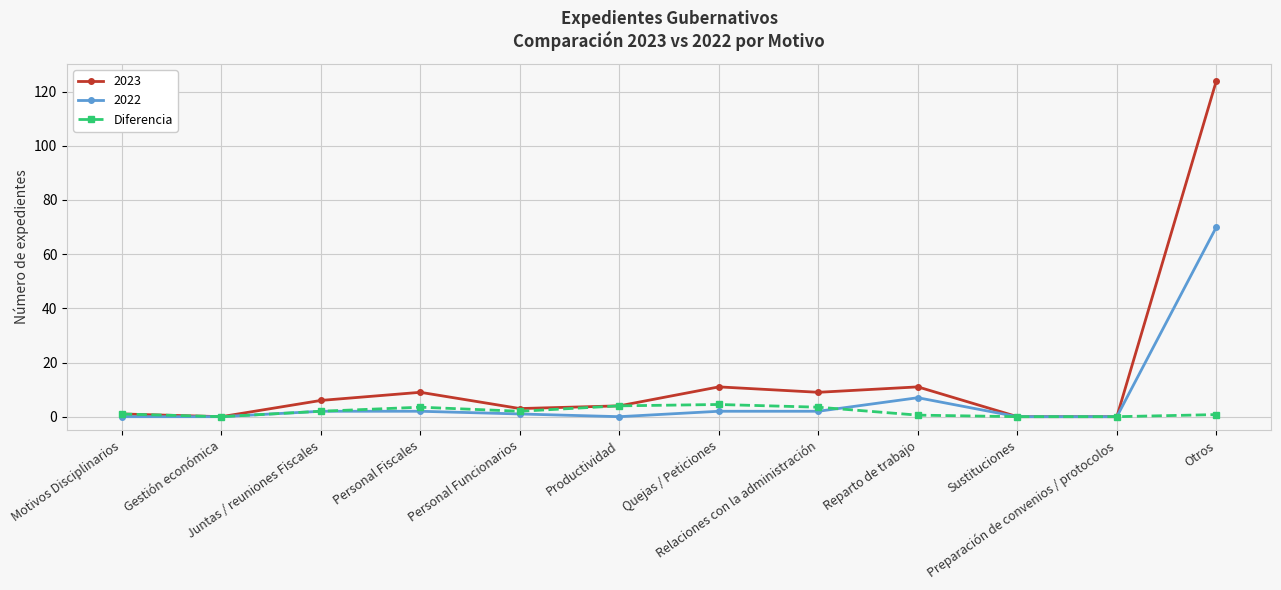

Rank the series by their average value, from highest to lowest.

2023, 2022, Diferencia